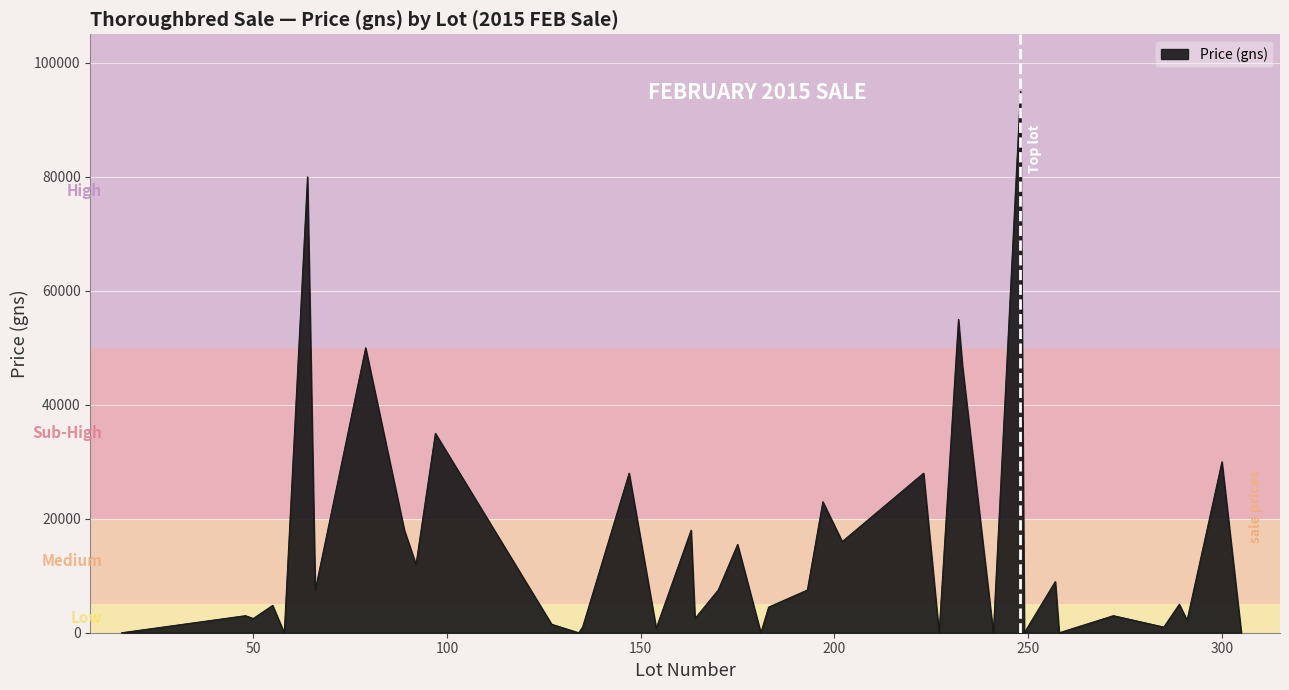

What is the maximum value shown in the chart?

95000